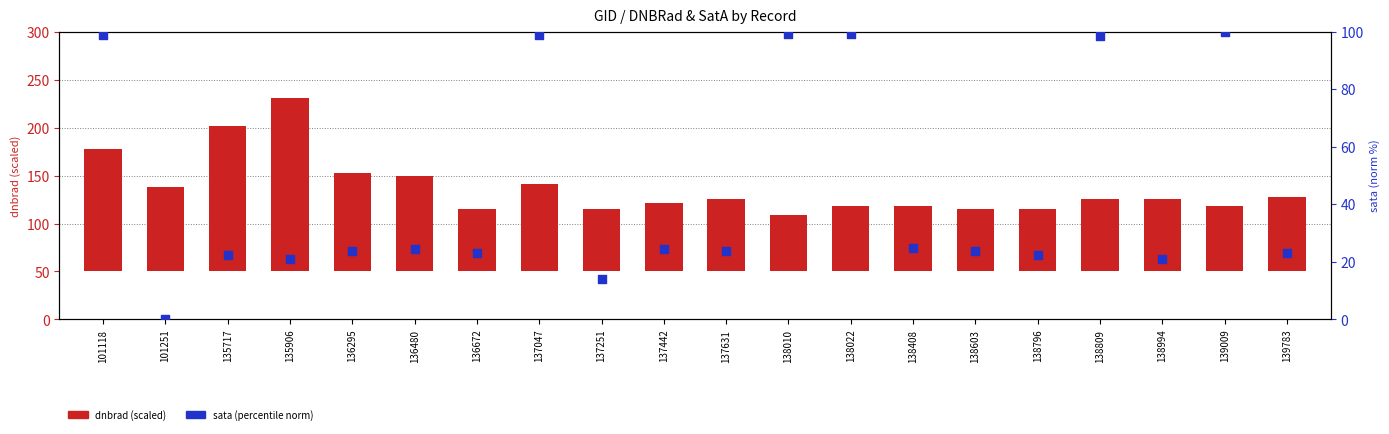

Is the value of sata (percentile norm) at 138010 greater than the value of dnbrad (scaled) at 138796?

Yes